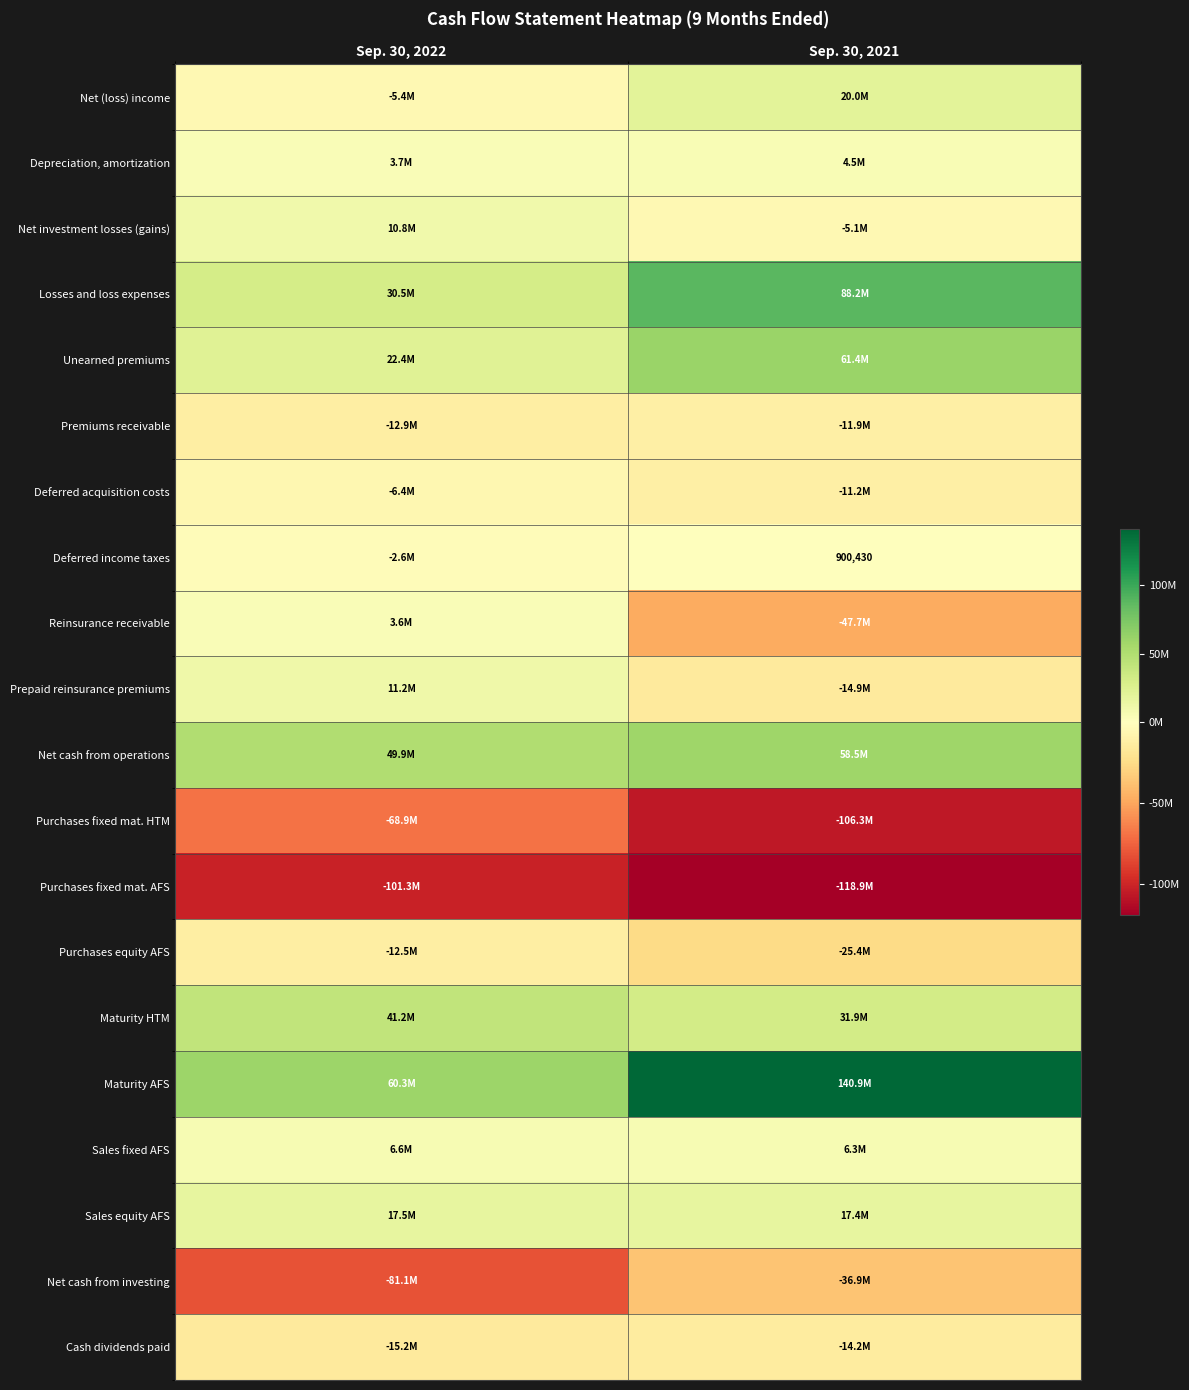

The Deferred income taxes series shows 1598971 at Sep. 30, 2021. True or false?

False